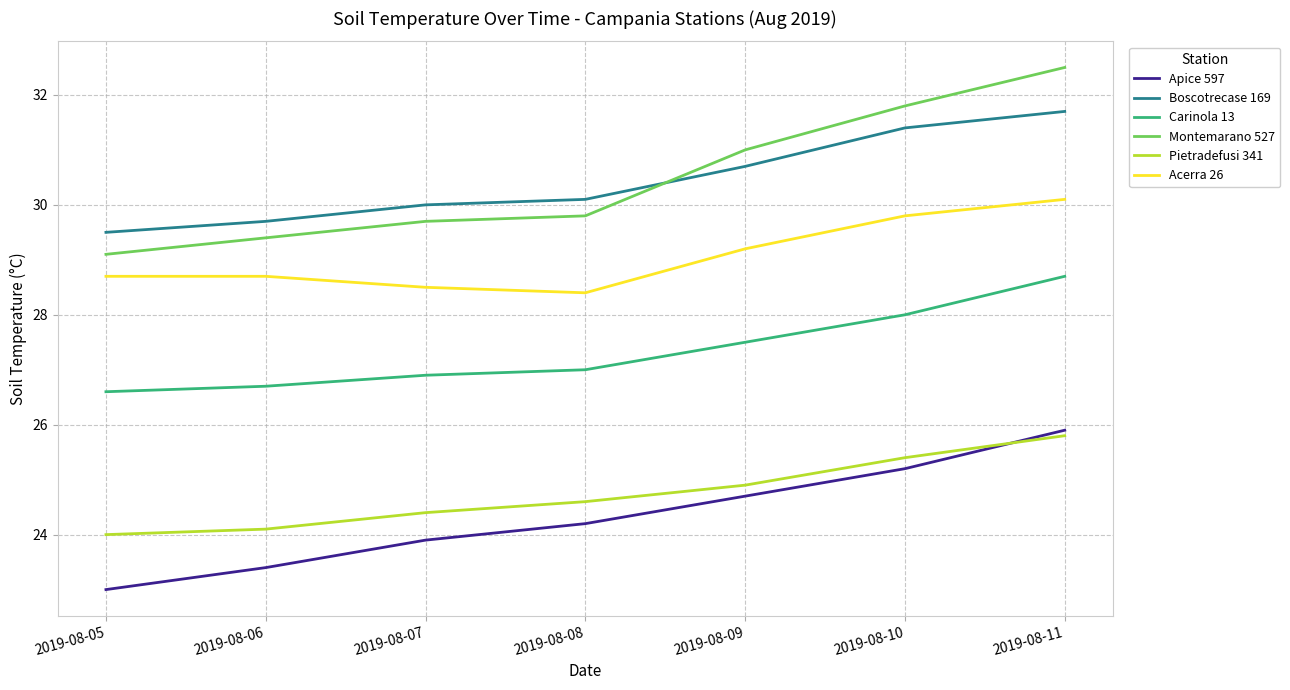

What is the difference between the maximum and minimum values in the Montemarano 527 series?

3.4